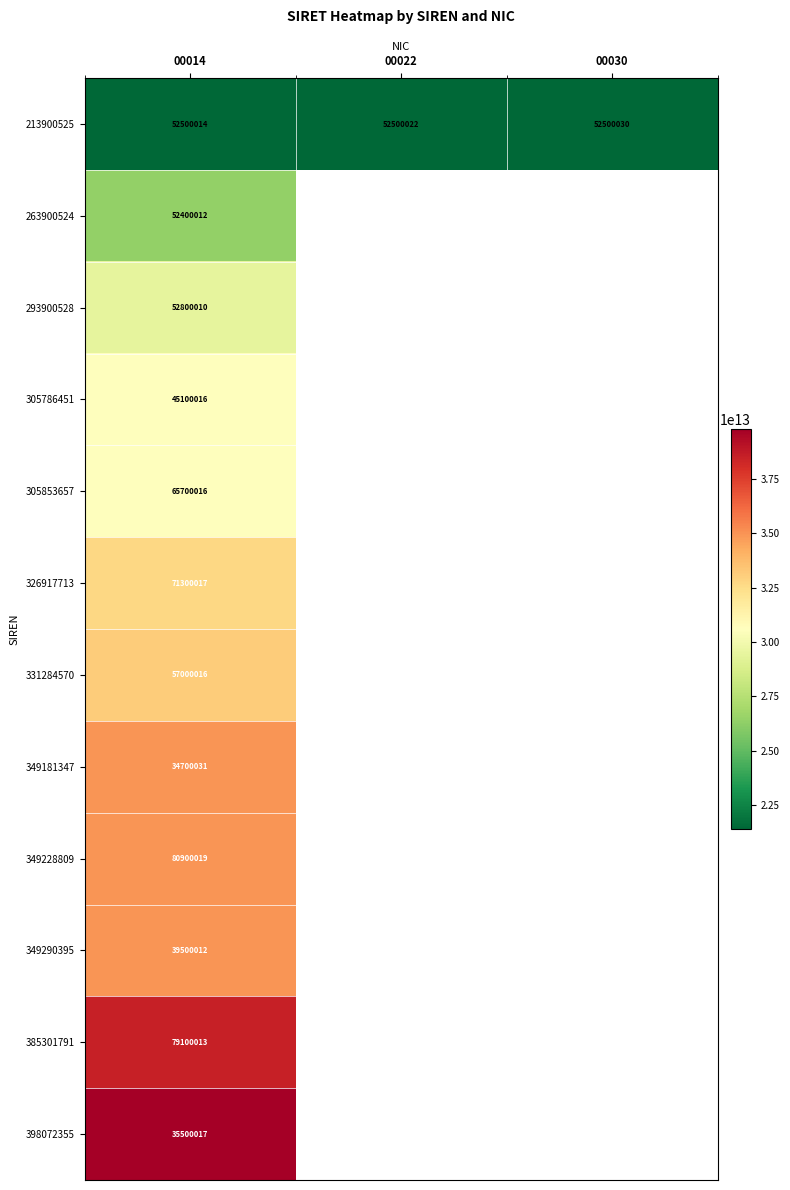

How many data points does each series have?

3